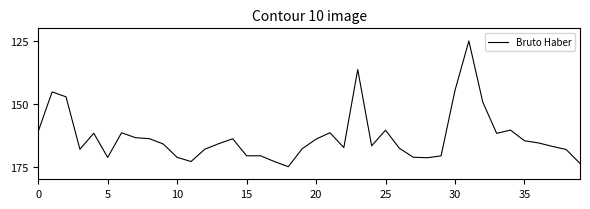

What is the difference between the maximum and second lowest values?

38.6